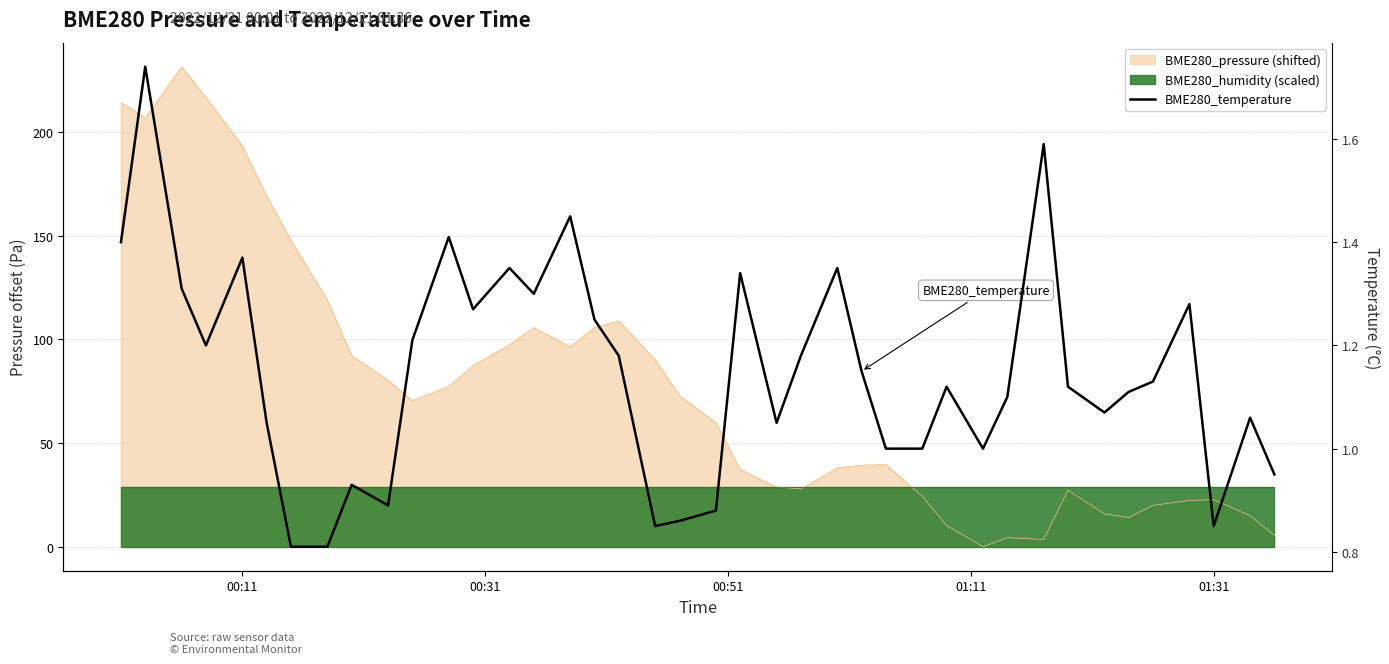

True or false: the data has more than 0 interior local peaks.

True